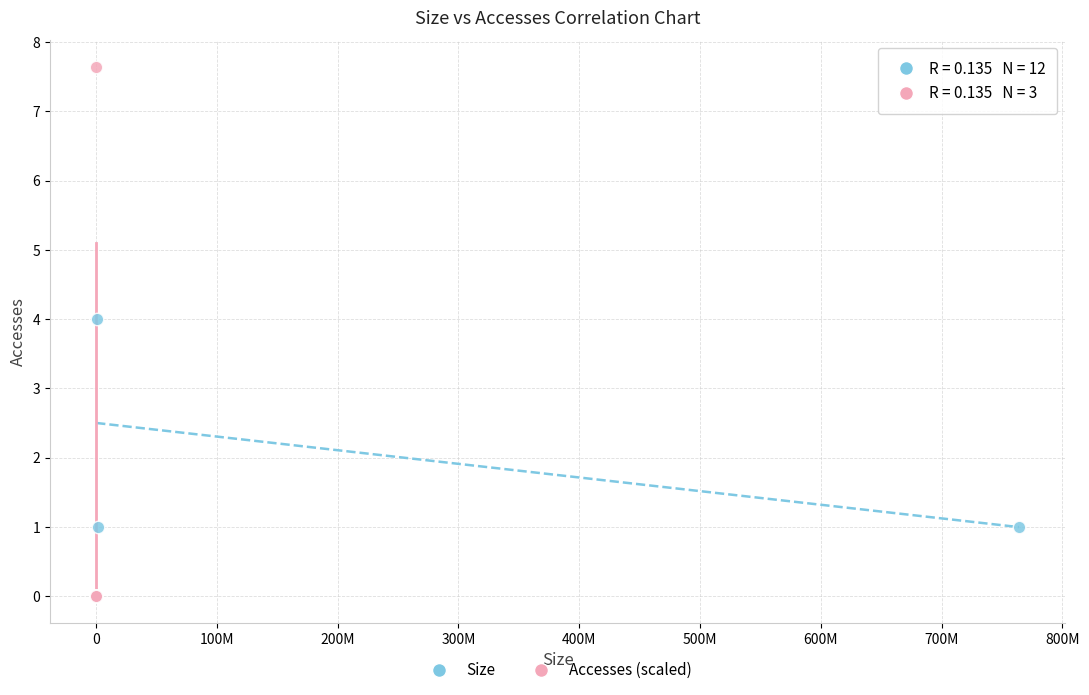

Which series has the largest Y range (max minus min)?

Accesses (scaled)